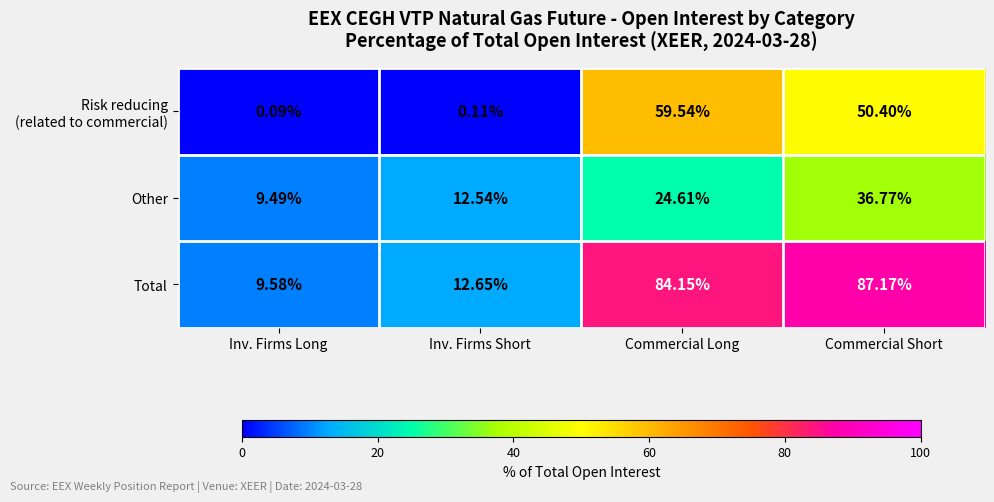

List the labels in order of Other value, largest first.

Commercial Short, Commercial Long, Inv. Firms Short, Inv. Firms Long